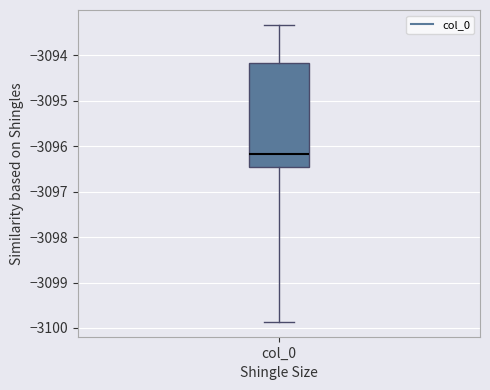

Read this box plot against the y-axis: the position of the median line, the range covered by the box, and the ends of both whiskers. The values are not printed on the chart, so give them approximately, as read against the axis.

median -3096.2, box -3096.5 to -3094.2, whiskers -3099.9 to -3093.3